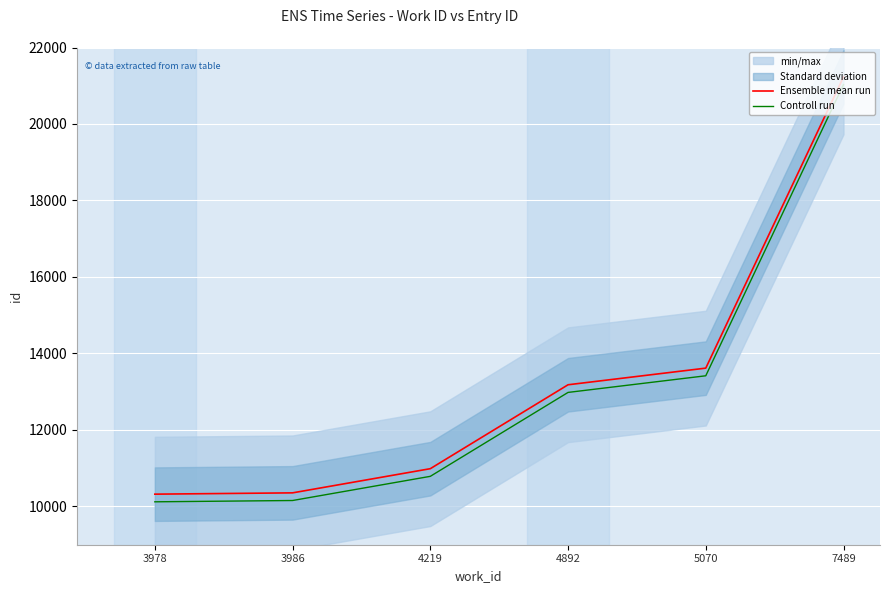

True or false: Ensemble mean run has more than 1 interior local peaks.

False